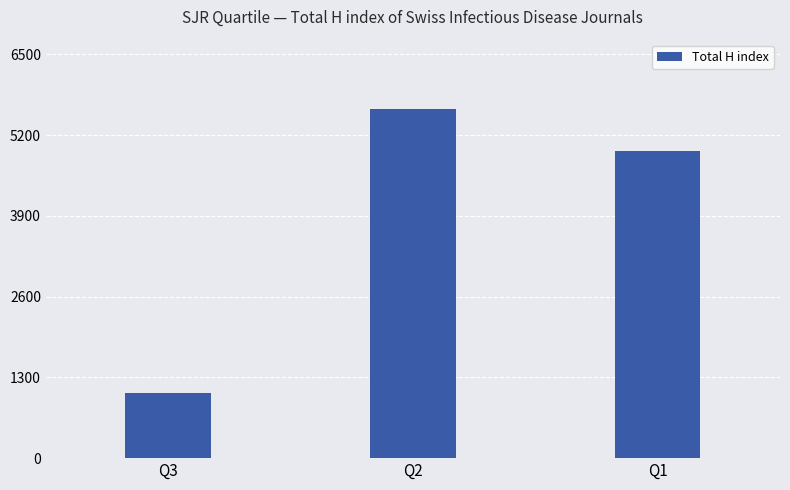

What is the value of the 2nd bar from the left?

5614